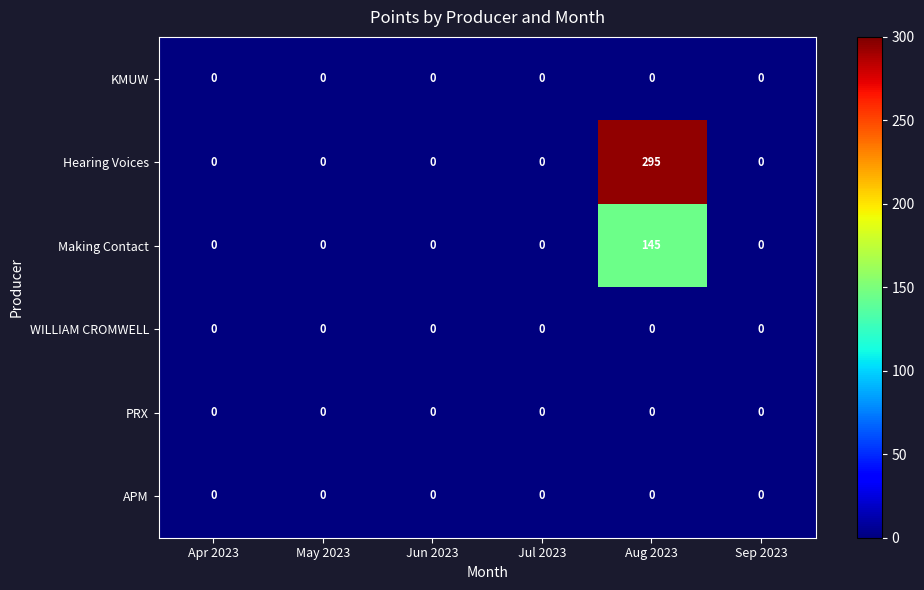

Between May 2023 and Aug 2023, which series saw the biggest shift?

Hearing Voices